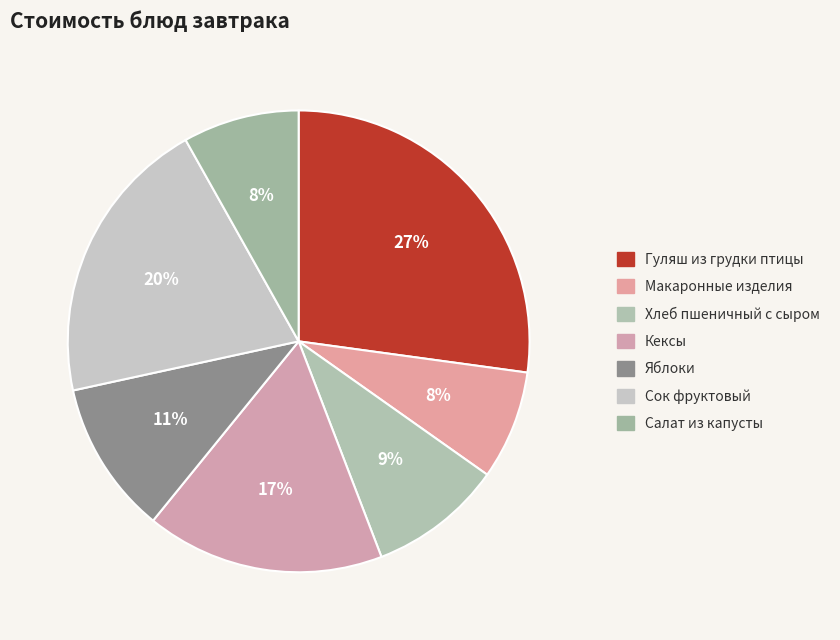

Is it true that Хлеб пшеничный с сыром is 22% of the pie?

False